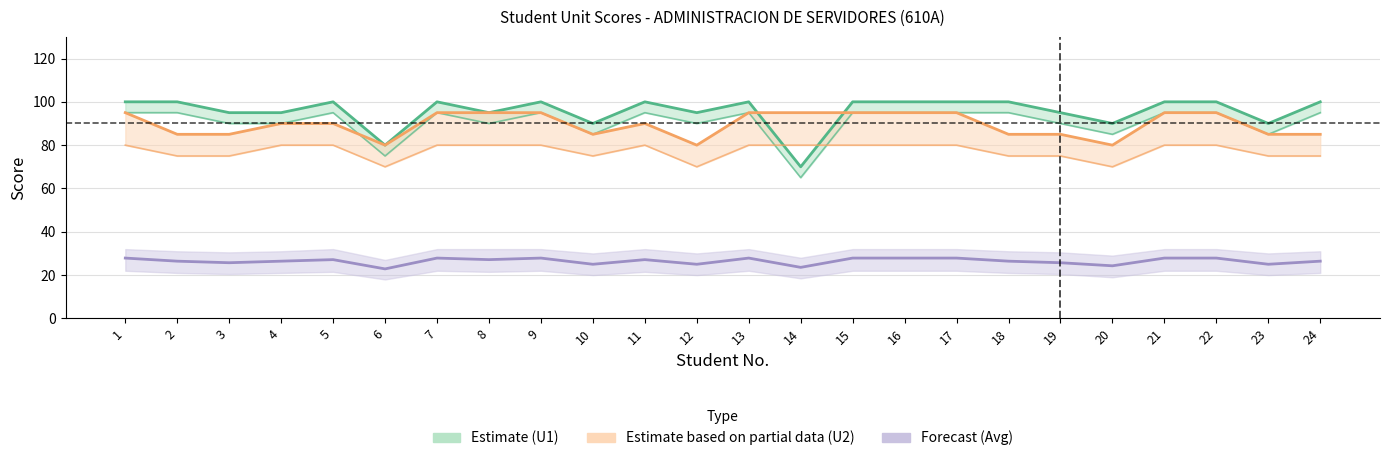

What is the highest value of the U1 series?

100